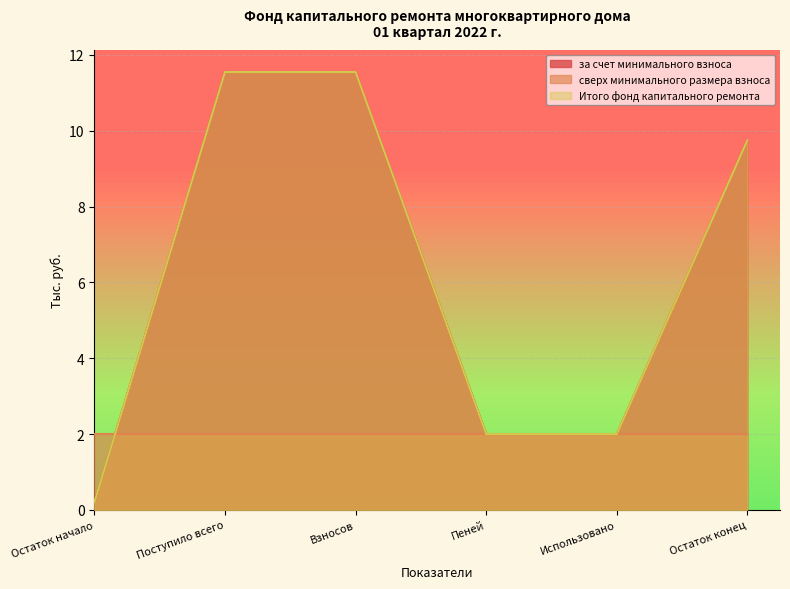

Is it true that Итого фонд капитального ремонта equals 0.3 at Остаток начало?

False